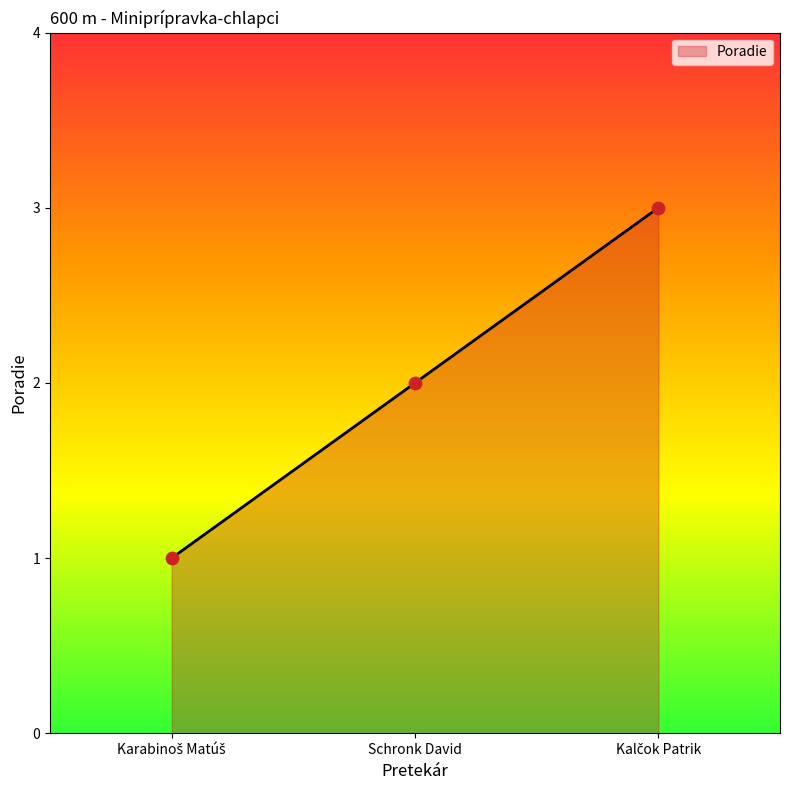

What is the greatest value displayed?

3